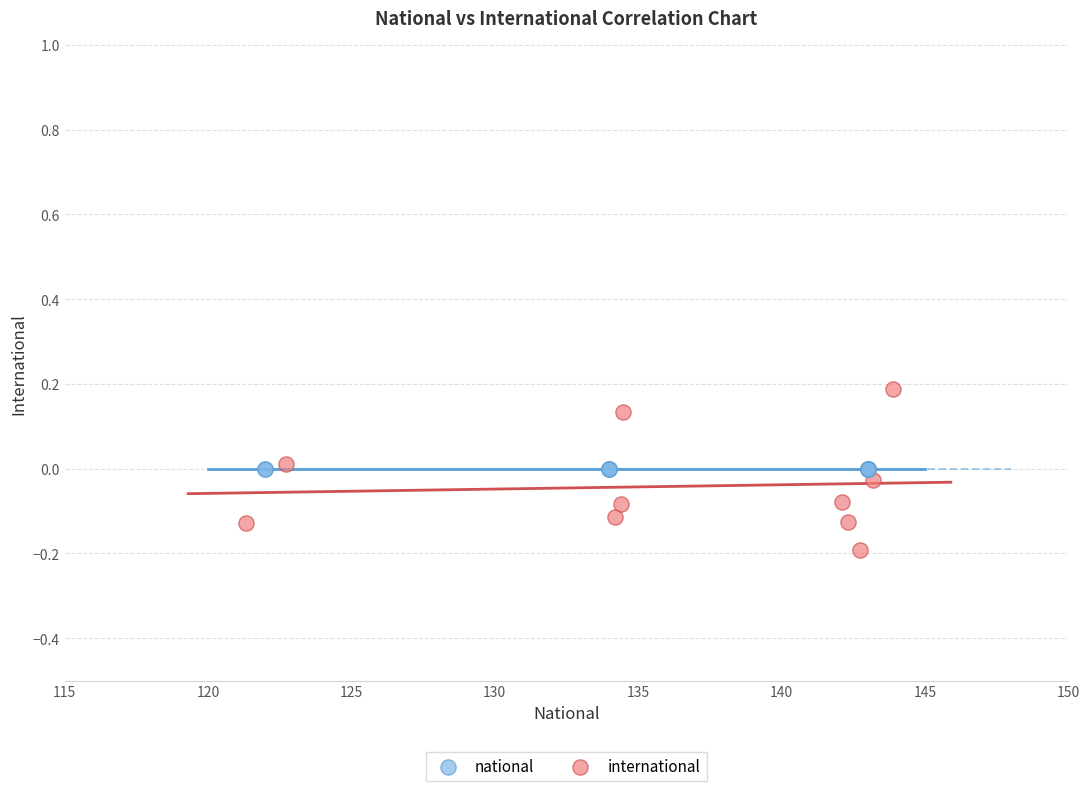

Which series contains the lowest Y value?

international